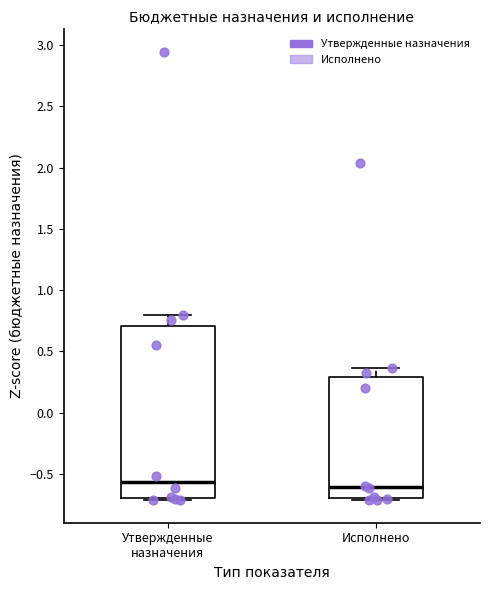

Where does the median line of the box for Исполнено sit on the y-axis? The values are not printed on the chart, so give them approximately, as read against the axis.

-0.60